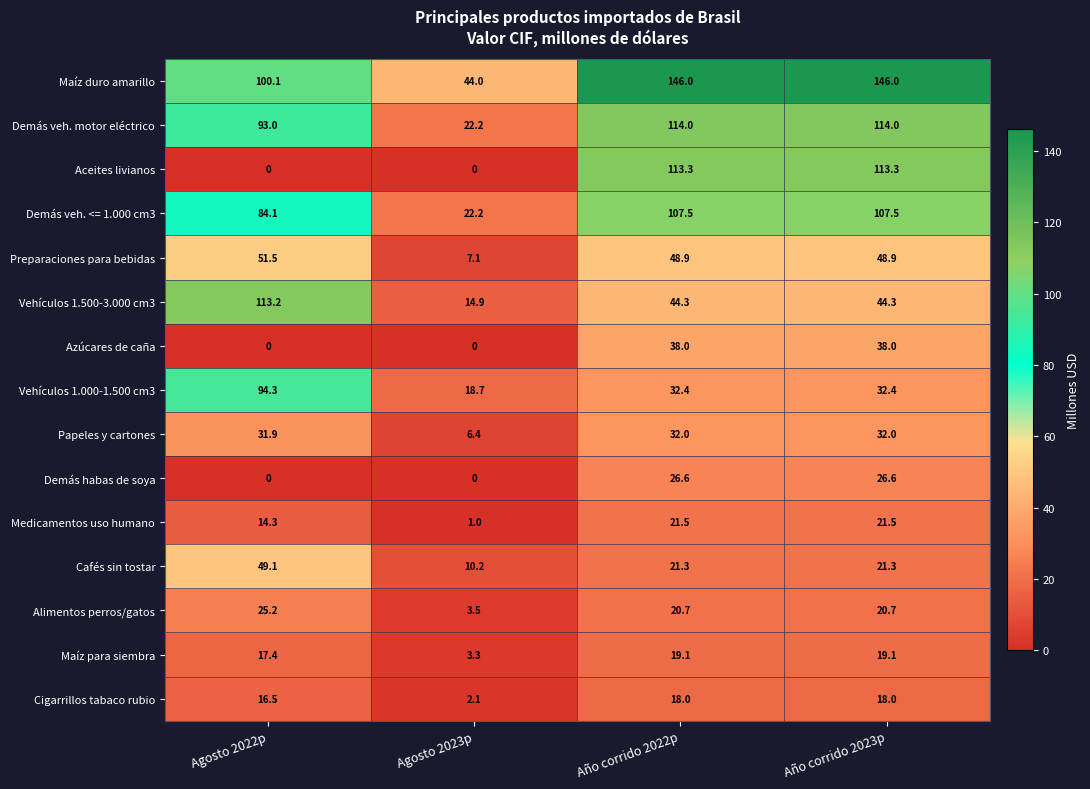

Which series has the largest range (max minus min)?

Aceites livianos